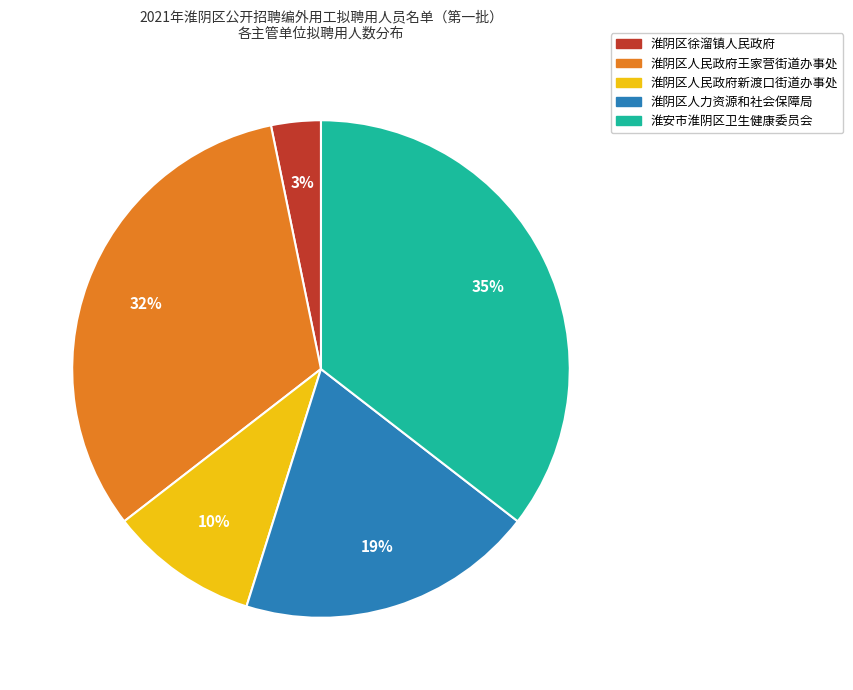

How many slices are in this pie chart?

5